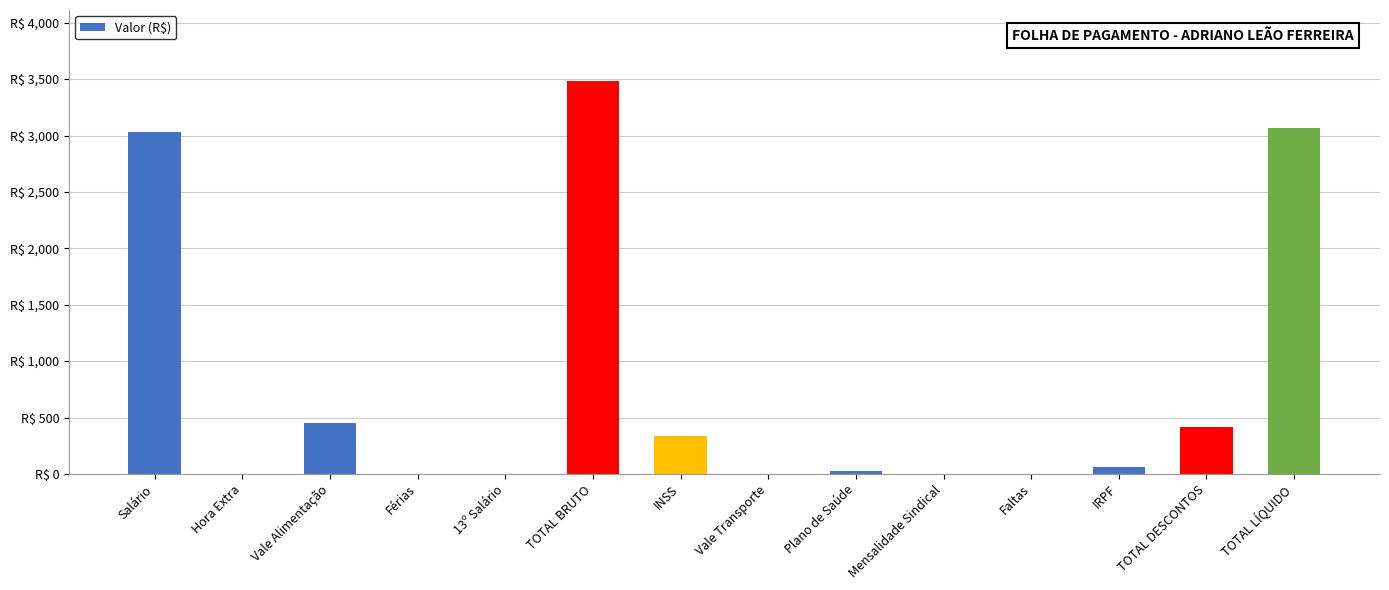

What is the average value?

776.8